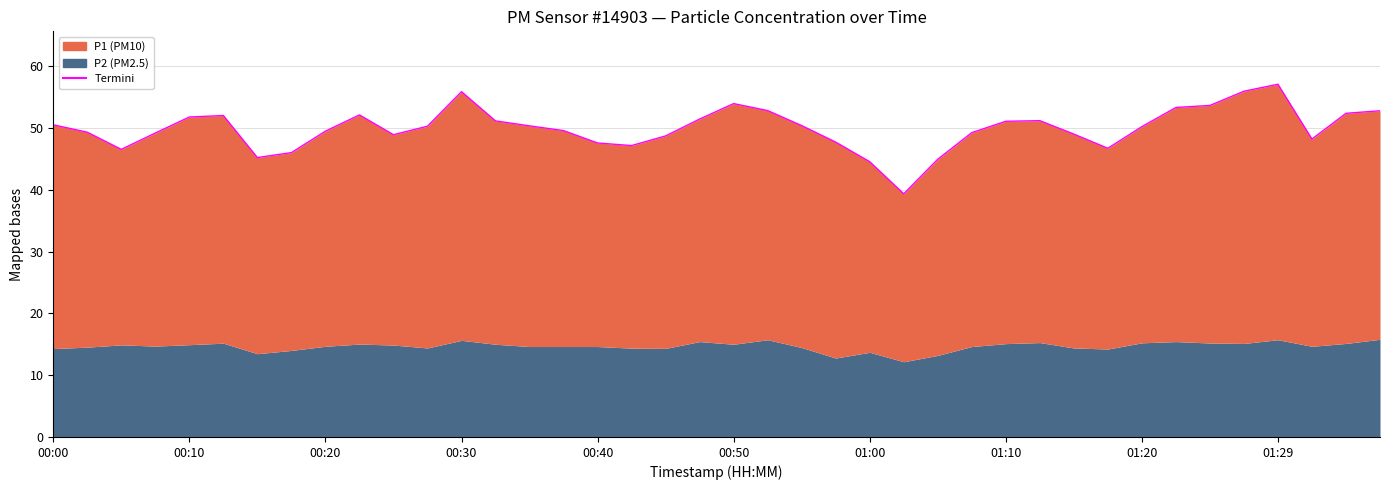

How many interior local valleys (lower than both neighbors) does the data have?

7